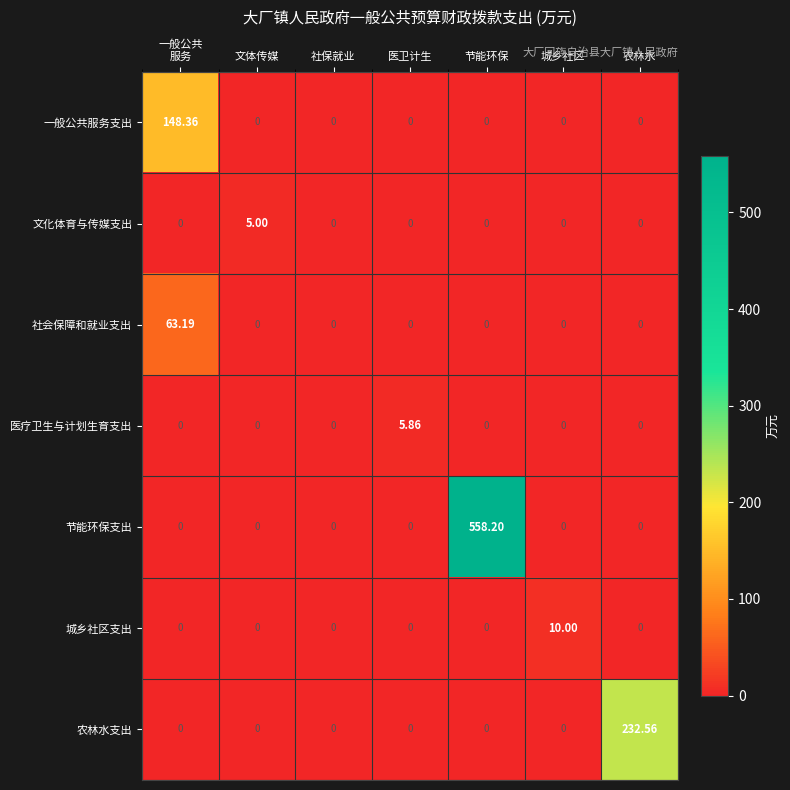

At which category is the sum across all series the highest?

节能环保